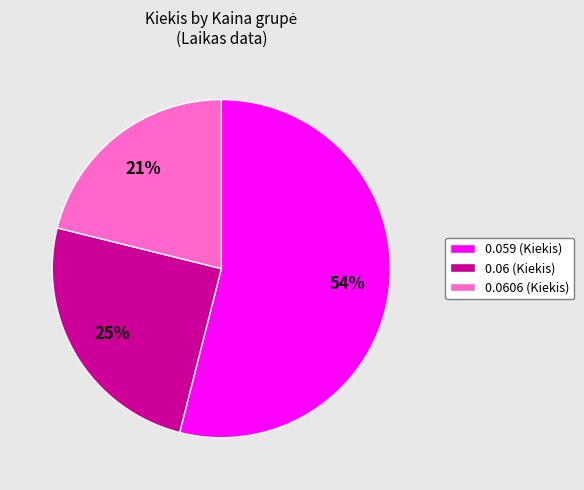

What is the ratio of the value at 0.0606 (Kiekis) to the value at 0.059 (Kiekis)?

0.4